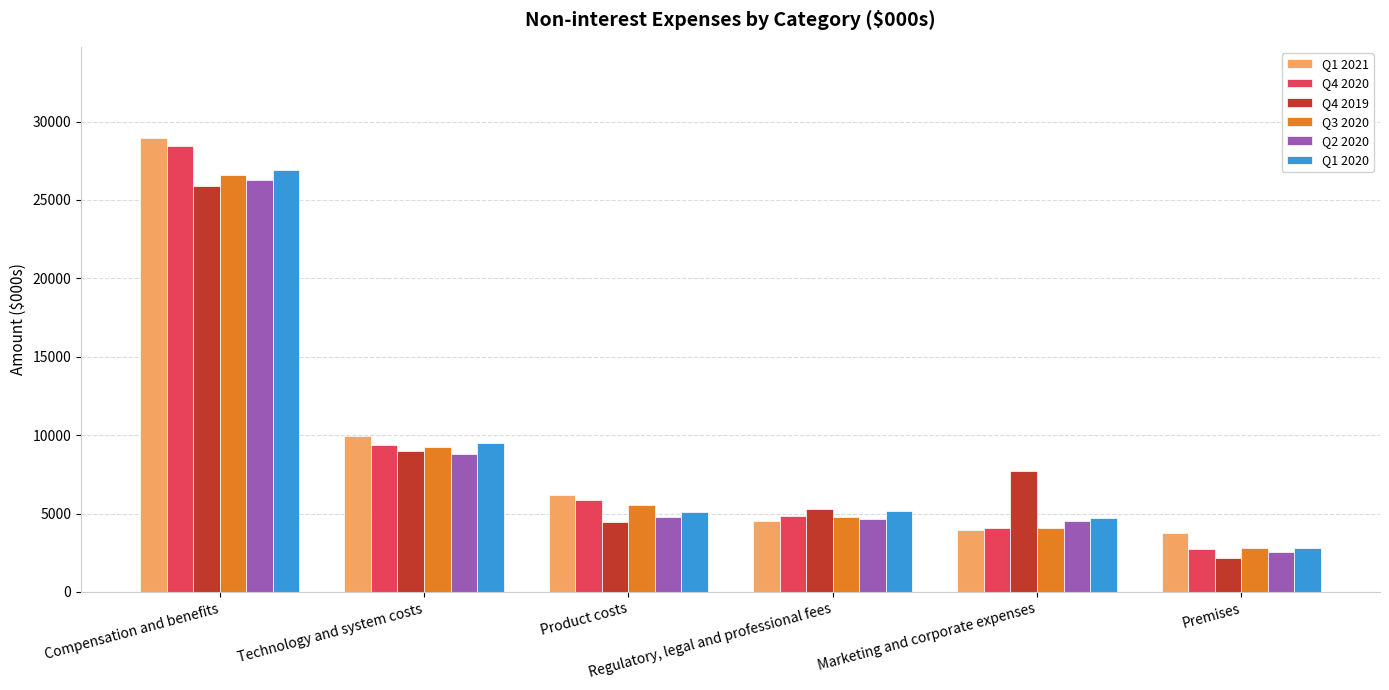

At Product costs, list the series in order from smallest to largest.

Q4 2019, Q2 2020, Q1 2020, Q3 2020, Q4 2020, Q1 2021